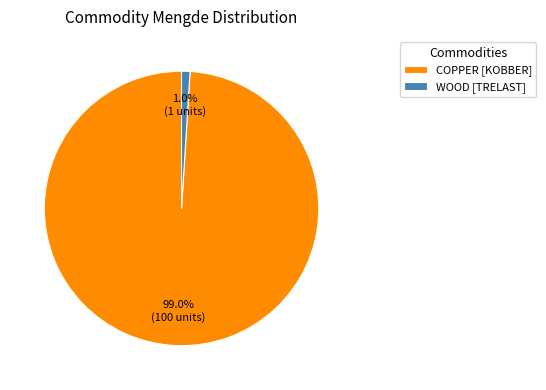

What is the majority slice?

COPPER [KOBBER]